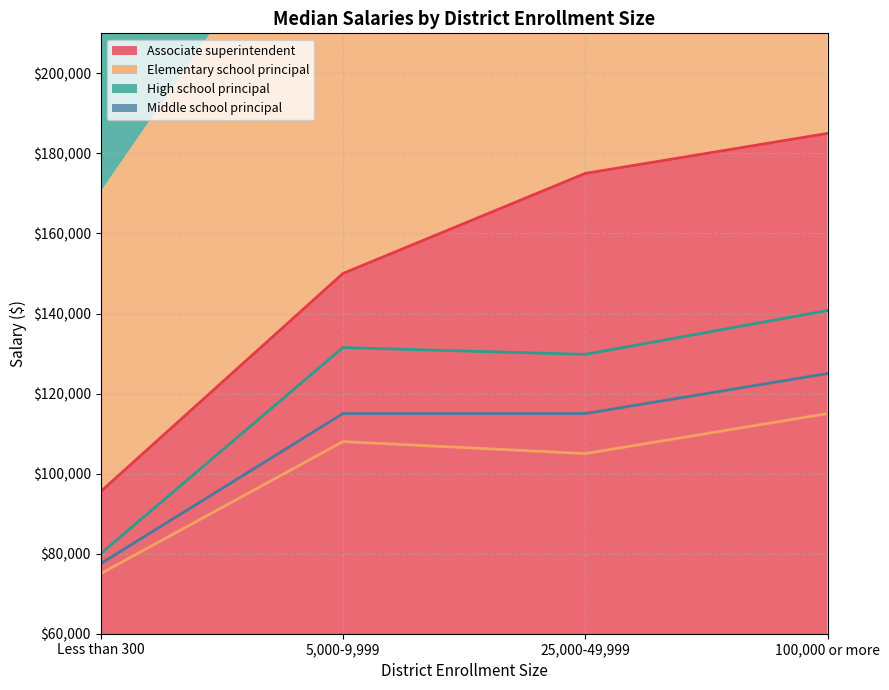

True or false: Elementary school principal and Associate superintendent cross at least once.

False